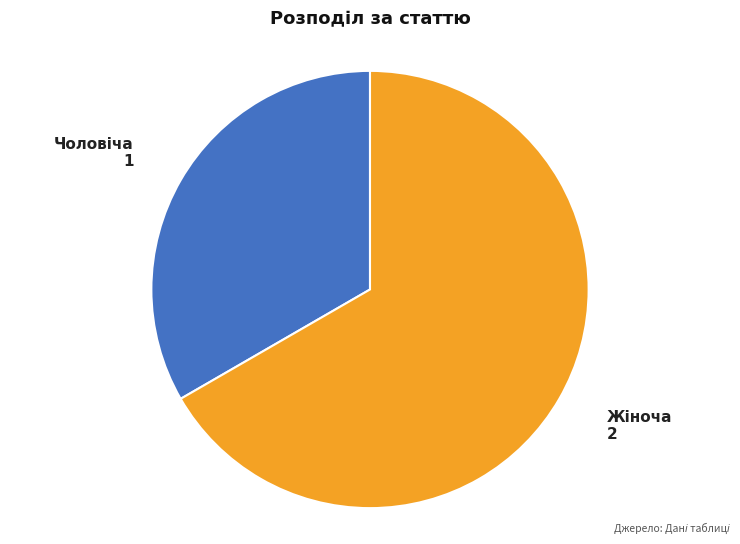

Is there any slice that represents more than half of the pie?

Yes